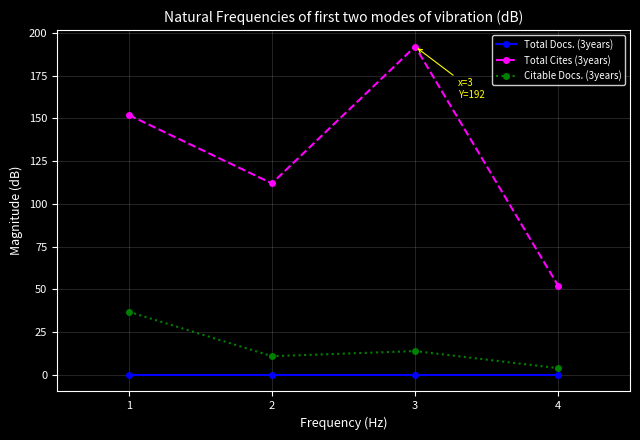

Which category has the lowest value in the Citable Docs. (3years) series?

4